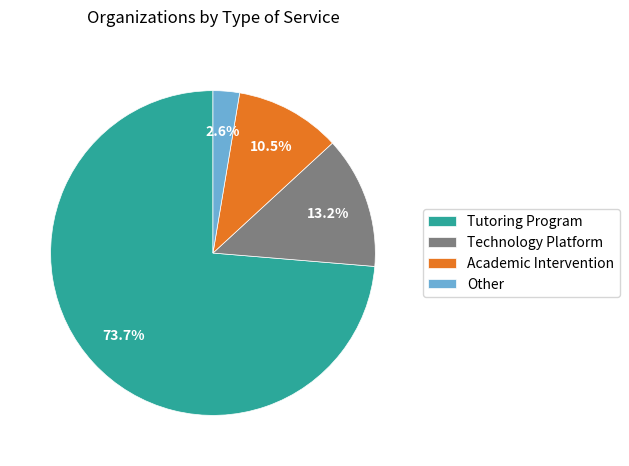

Rank the categories by value from lowest to highest.

Other, Academic Intervention, Technology Platform, Tutoring Program